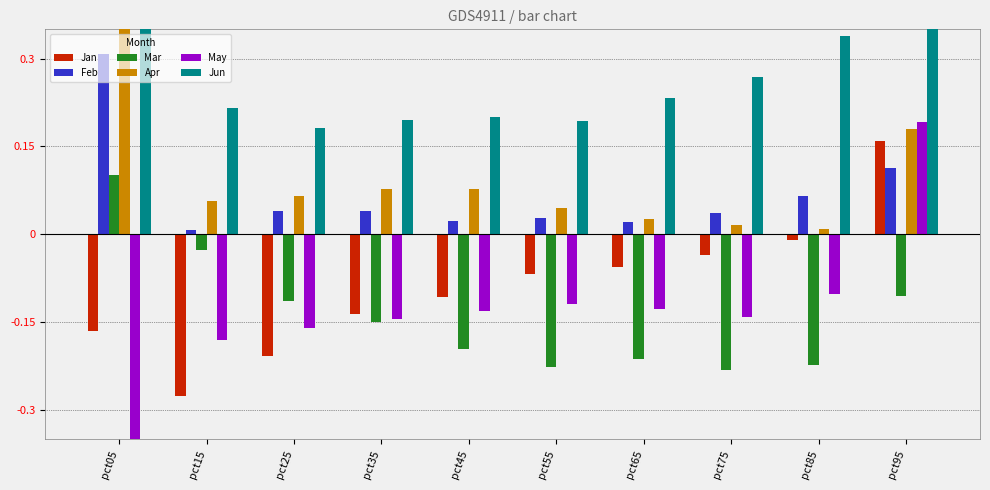

What is the sum of the Jun values at pct55 and pct15?

0.4